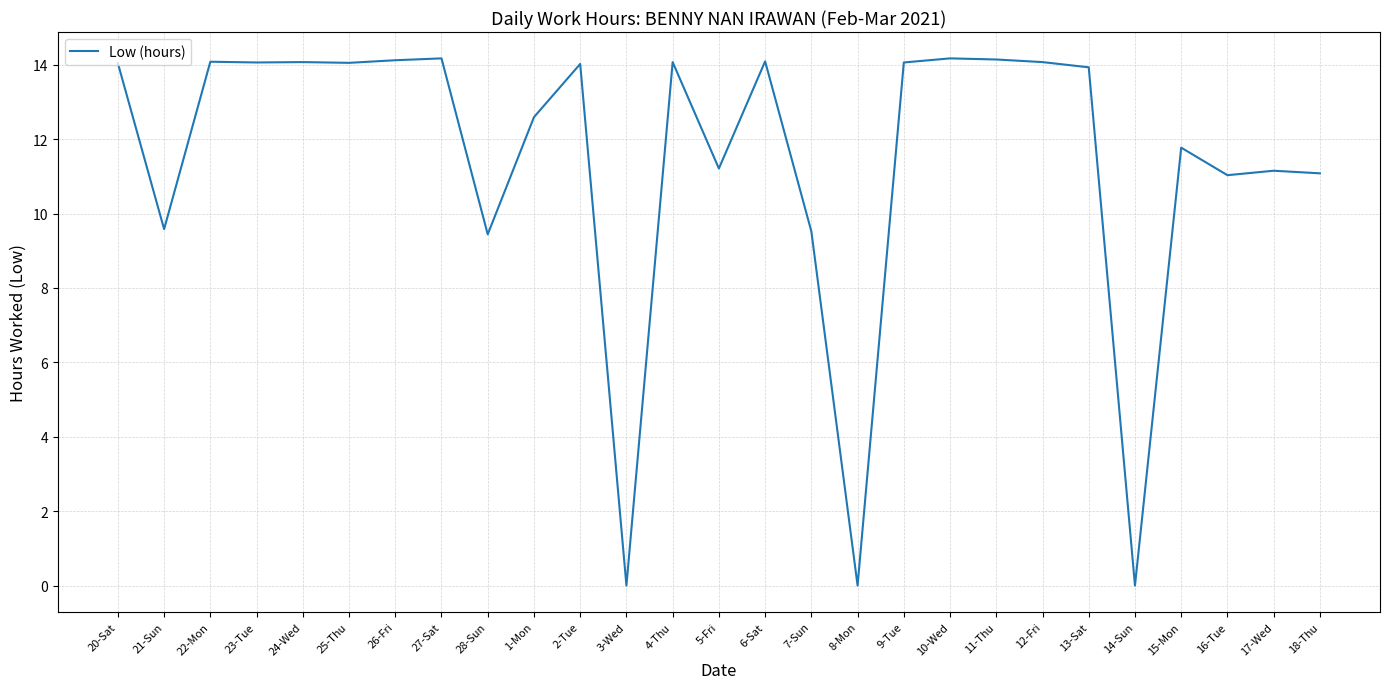

How many distinct data groups are displayed?

1